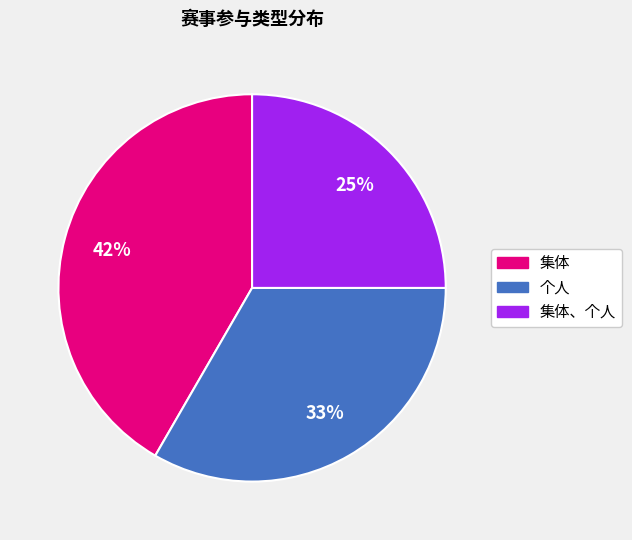

Does any single category account for the majority?

No